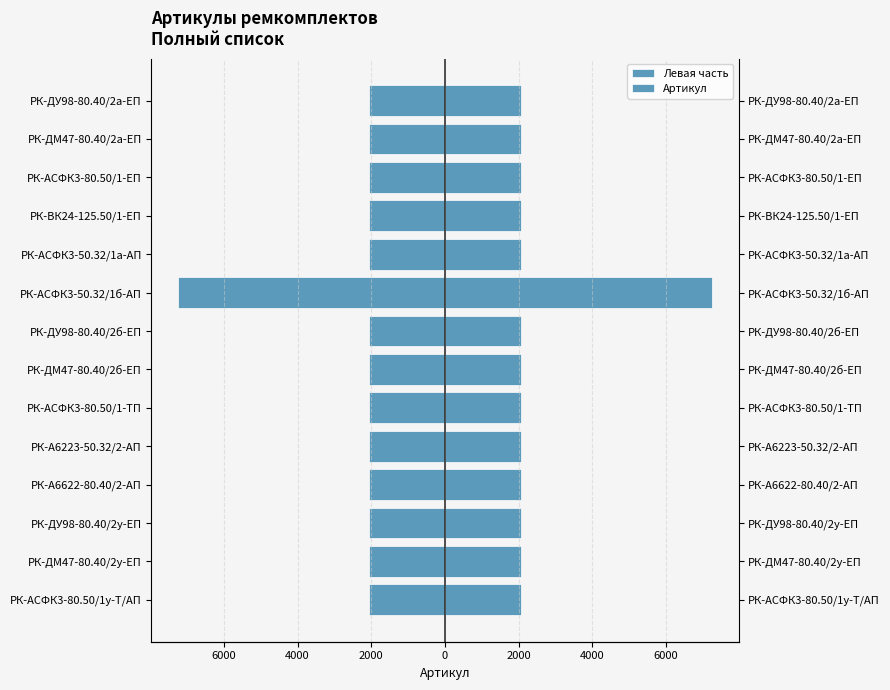

How many values in the Левая часть series are below -2068?

7